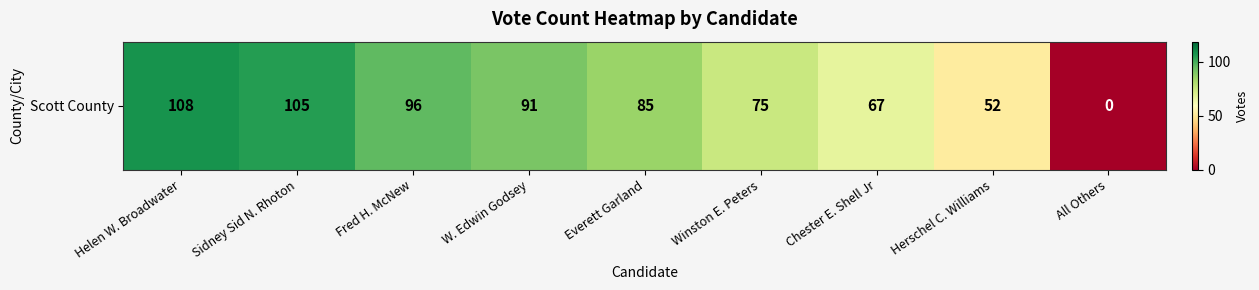

Which label corresponds to the smallest value in the chart?

All Others